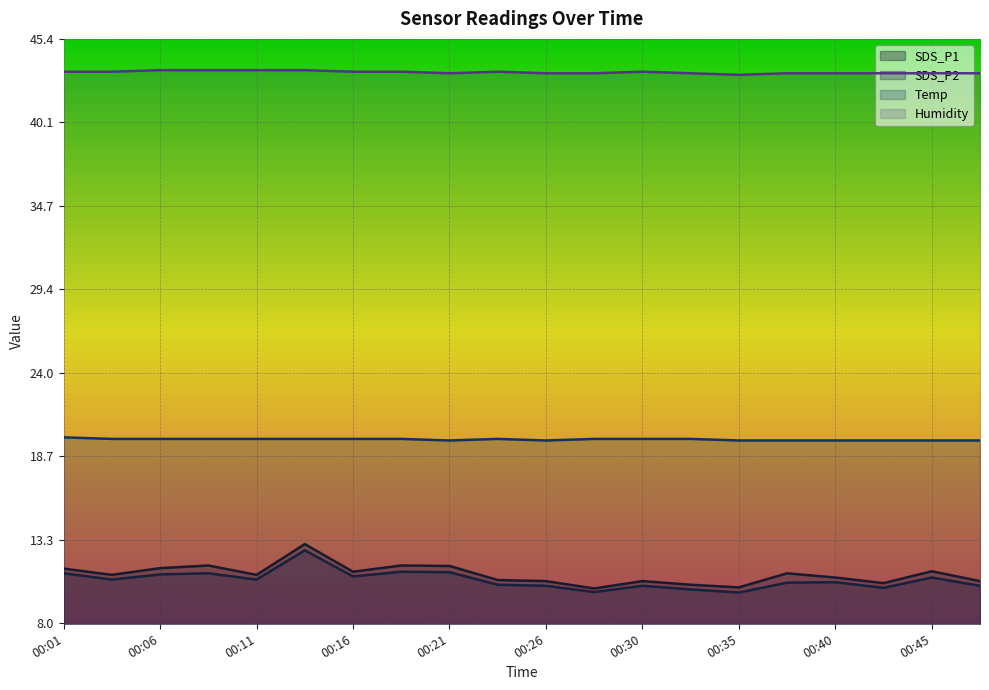

Which series has the largest range (max minus min)?

SDS_P1